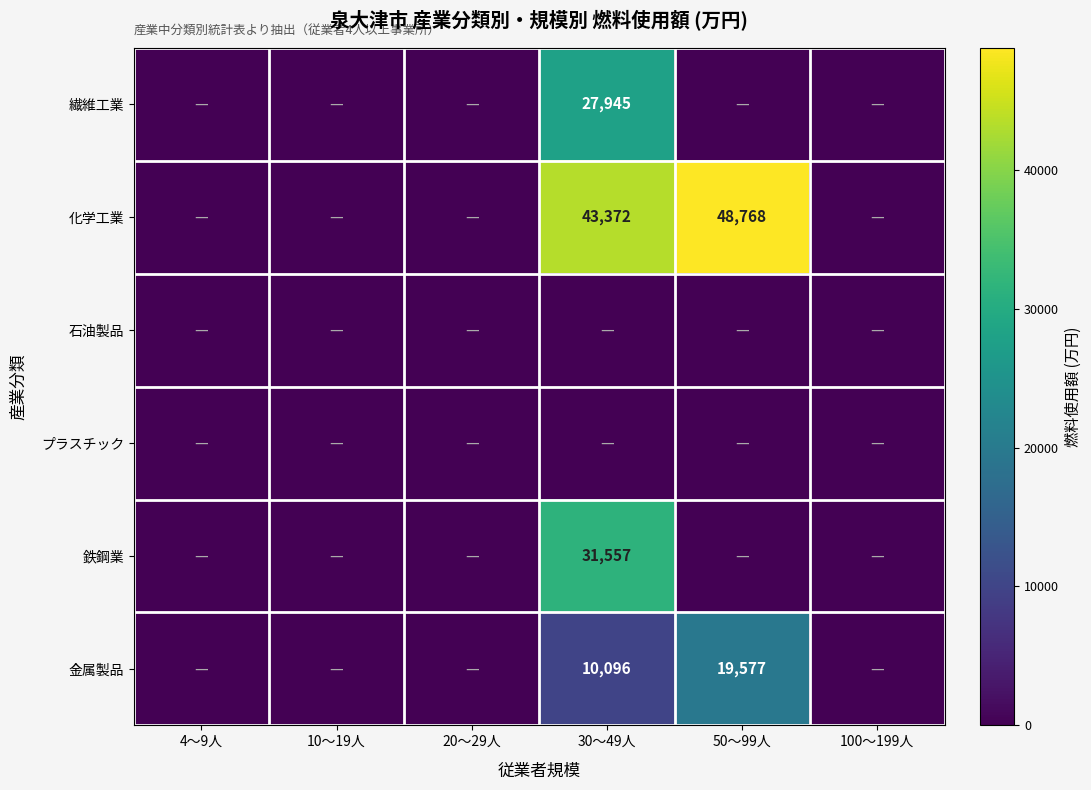

At which category is the sum across all series the highest?

30～49人